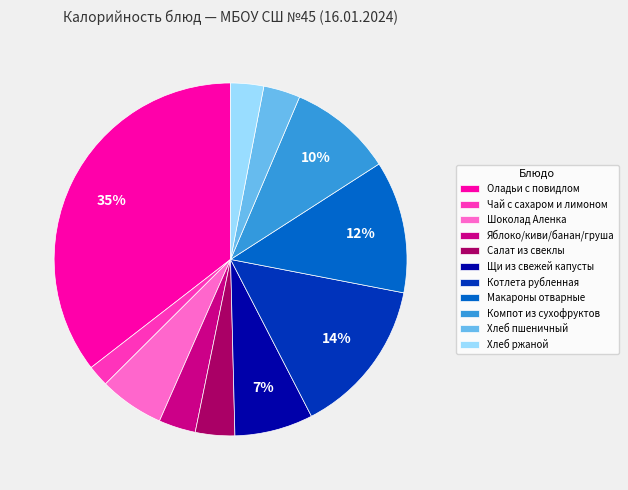

How many slices are in this pie chart?

11